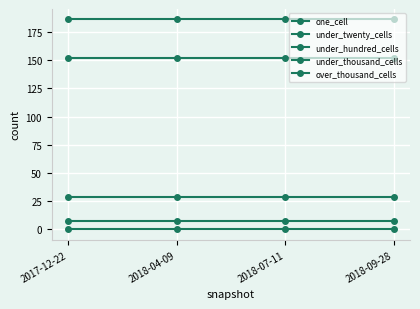

Is this an area chart (filled region under the line)?

No